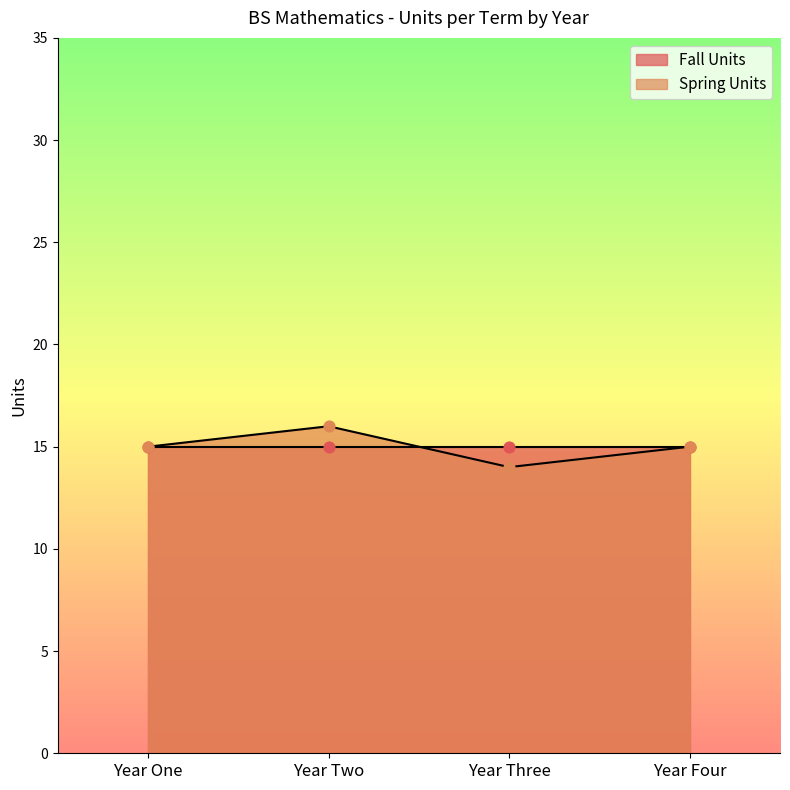

Approximately how many times larger is the value at Year Four compared to Year Two?

0.9